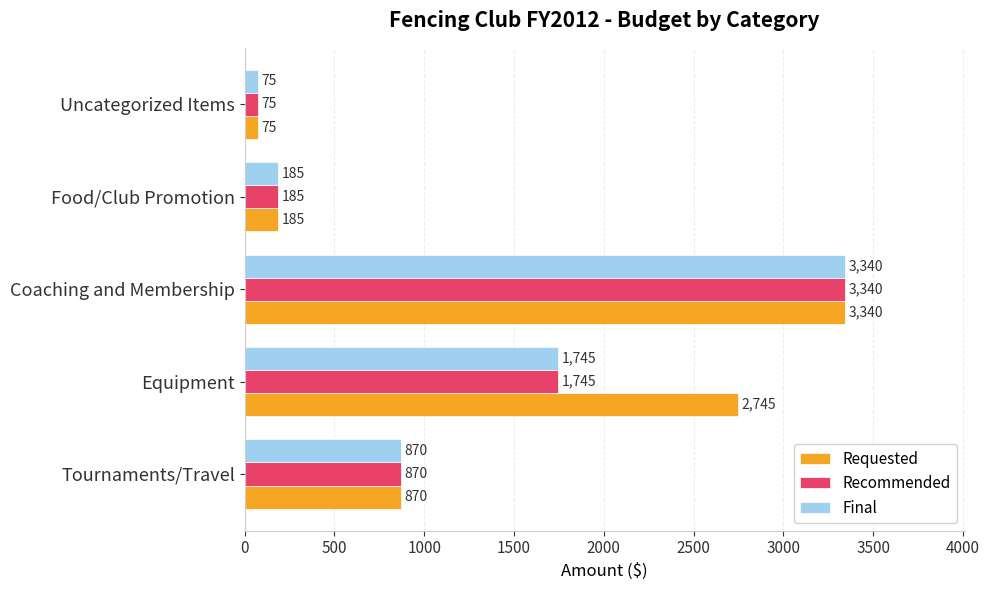

What is the difference between the maximum and minimum values in the Requested series?

3265